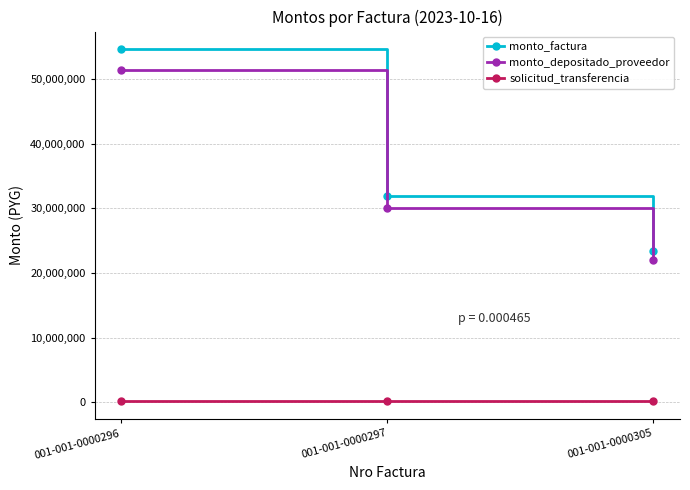

Which series changed the most between 001-001-0000296 and 001-001-0000297?

monto_factura